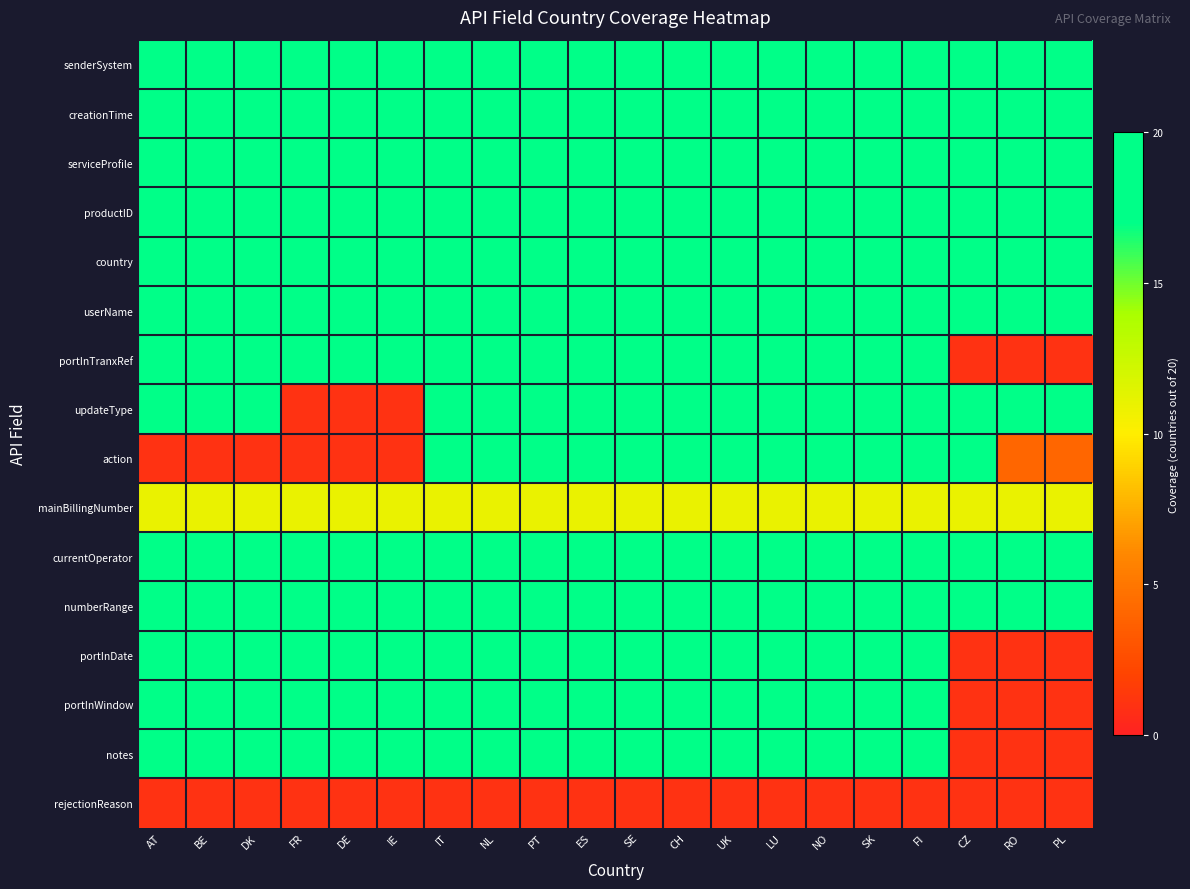

Reading left to right, transcribe all the data shown in this chart.

senderSystem: AT=1.0	BE=1.0	DK=1.0	FR=1.0	DE=1.0	IE=1.0	IT=1.0	NL=1.0	PT=1.0	ES=1.0	SE=1.0	CH=1.0	UK=1.0	LU=1.0	NO=1.0	SK=1.0	FI=1.0	CZ=1.0	RO=1.0	PL=1.0
creationTime: AT=1.0	BE=1.0	DK=1.0	FR=1.0	DE=1.0	IE=1.0	IT=1.0	NL=1.0	PT=1.0	ES=1.0	SE=1.0	CH=1.0	UK=1.0	LU=1.0	NO=1.0	SK=1.0	FI=1.0	CZ=1.0	RO=1.0	PL=1.0
serviceProfile: AT=1.0	BE=1.0	DK=1.0	FR=1.0	DE=1.0	IE=1.0	IT=1.0	NL=1.0	PT=1.0	ES=1.0	SE=1.0	CH=1.0	UK=1.0	LU=1.0	NO=1.0	SK=1.0	FI=1.0	CZ=1.0	RO=1.0	PL=1.0
productID: AT=1.0	BE=1.0	DK=1.0	FR=1.0	DE=1.0	IE=1.0	IT=1.0	NL=1.0	PT=1.0	ES=1.0	SE=1.0	CH=1.0	UK=1.0	LU=1.0	NO=1.0	SK=1.0	FI=1.0	CZ=1.0	RO=1.0	PL=1.0
country: AT=1.0	BE=1.0	DK=1.0	FR=1.0	DE=1.0	IE=1.0	IT=1.0	NL=1.0	PT=1.0	ES=1.0	SE=1.0	CH=1.0	UK=1.0	LU=1.0	NO=1.0	SK=1.0	FI=1.0	CZ=1.0	RO=1.0	PL=1.0
userName: AT=1.0	BE=1.0	DK=1.0	FR=1.0	DE=1.0	IE=1.0	IT=1.0	NL=1.0	PT=1.0	ES=1.0	SE=1.0	CH=1.0	UK=1.0	LU=1.0	NO=1.0	SK=1.0	FI=1.0	CZ=1.0	RO=1.0	PL=1.0
portInTranxRef: AT=0.9	BE=0.9	DK=0.9	FR=0.9	DE=0.9	IE=0.9	IT=1.0	NL=0.9	PT=0.9	ES=0.9	SE=0.9	CH=0.9	UK=0.9	LU=0.9	NO=0.9	SK=0.9	FI=0.9	CZ=0.1	RO=0.1	PL=0.1
updateType: AT=1.0	BE=0.9	DK=0.9	FR=0.1	DE=0.1	IE=0.1	IT=0.9	NL=0.9	PT=0.9	ES=0.9	SE=0.9	CH=0.9	UK=0.9	LU=0.9	NO=0.9	SK=0.9	FI=0.9	CZ=0.9	RO=0.9	PL=0.9
action: AT=0.1	BE=0.1	DK=0.1	FR=0.1	DE=0.1	IE=0.1	IT=0.9	NL=0.9	PT=0.9	ES=0.9	SE=0.9	CH=0.9	UK=0.9	LU=0.9	NO=0.9	SK=0.9	FI=0.9	CZ=0.9	RO=0.2	PL=0.2
mainBillingNumber: AT=0.6	BE=0.6	DK=0.6	FR=0.6	DE=0.6	IE=0.6	IT=0.6	NL=0.6	PT=0.6	ES=0.6	SE=0.6	CH=0.6	UK=0.6	LU=0.6	NO=0.6	SK=0.6	FI=0.6	CZ=0.6	RO=0.6	PL=0.6
currentOperator: AT=0.9	BE=0.9	DK=0.9	FR=0.9	DE=0.9	IE=0.9	IT=0.9	NL=0.9	PT=0.9	ES=0.9	SE=0.9	CH=0.9	UK=0.9	LU=0.9	NO=0.9	SK=0.9	FI=0.9	CZ=0.9	RO=0.9	PL=0.9
numberRange: AT=0.9	BE=0.9	DK=0.9	FR=0.9	DE=0.9	IE=0.9	IT=0.9	NL=0.9	PT=0.9	ES=0.9	SE=0.9	CH=0.9	UK=0.9	LU=0.9	NO=0.9	SK=0.9	FI=0.9	CZ=0.9	RO=0.9	PL=0.9
portInDate: AT=0.9	BE=0.9	DK=0.9	FR=0.9	DE=0.9	IE=0.9	IT=0.9	NL=0.9	PT=0.9	ES=0.9	SE=0.9	CH=0.9	UK=0.9	LU=0.9	NO=0.9	SK=0.9	FI=0.9	CZ=0.1	RO=0.1	PL=0.1
portInWindow: AT=0.9	BE=0.9	DK=0.9	FR=0.9	DE=0.9	IE=0.9	IT=0.9	NL=0.9	PT=0.9	ES=0.9	SE=0.9	CH=0.9	UK=0.9	LU=0.9	NO=0.9	SK=0.9	FI=0.9	CZ=0.1	RO=0.1	PL=0.1
notes: AT=0.9	BE=0.9	DK=0.9	FR=0.9	DE=0.9	IE=0.9	IT=0.9	NL=0.9	PT=0.9	ES=0.9	SE=0.9	CH=0.9	UK=0.9	LU=0.9	NO=0.9	SK=0.9	FI=0.9	CZ=0.1	RO=0.1	PL=0.1
rejectionReason: AT=0.1	BE=0.1	DK=0.1	FR=0.1	DE=0.1	IE=0.1	IT=0.1	NL=0.1	PT=0.1	ES=0.1	SE=0.1	CH=0.1	UK=0.1	LU=0.1	NO=0.1	SK=0.1	FI=0.1	CZ=0.1	RO=0.1	PL=0.1